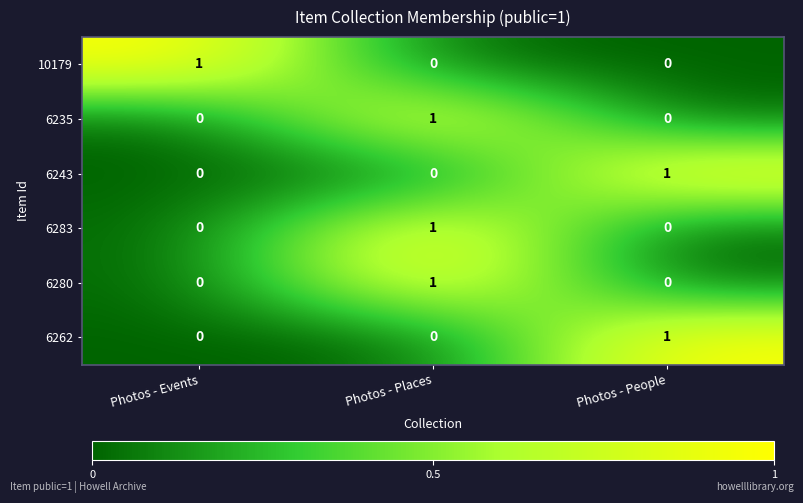

What is the greatest value displayed?

1